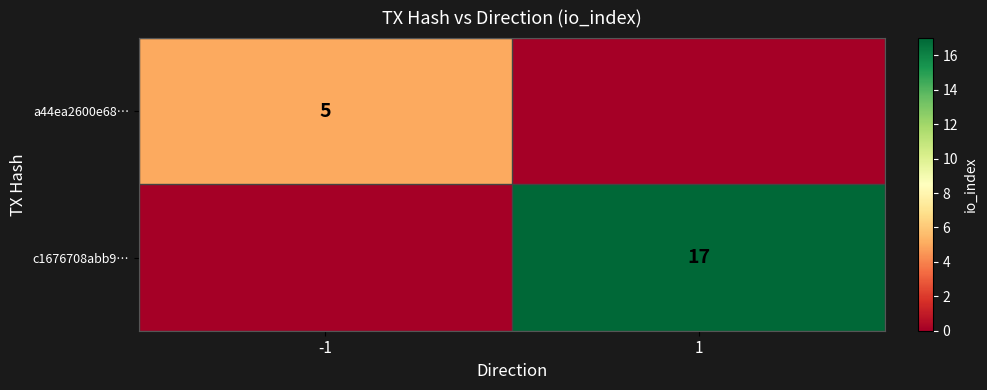

The value of a44ea2600e68… at -1 is 2. True or false?

False